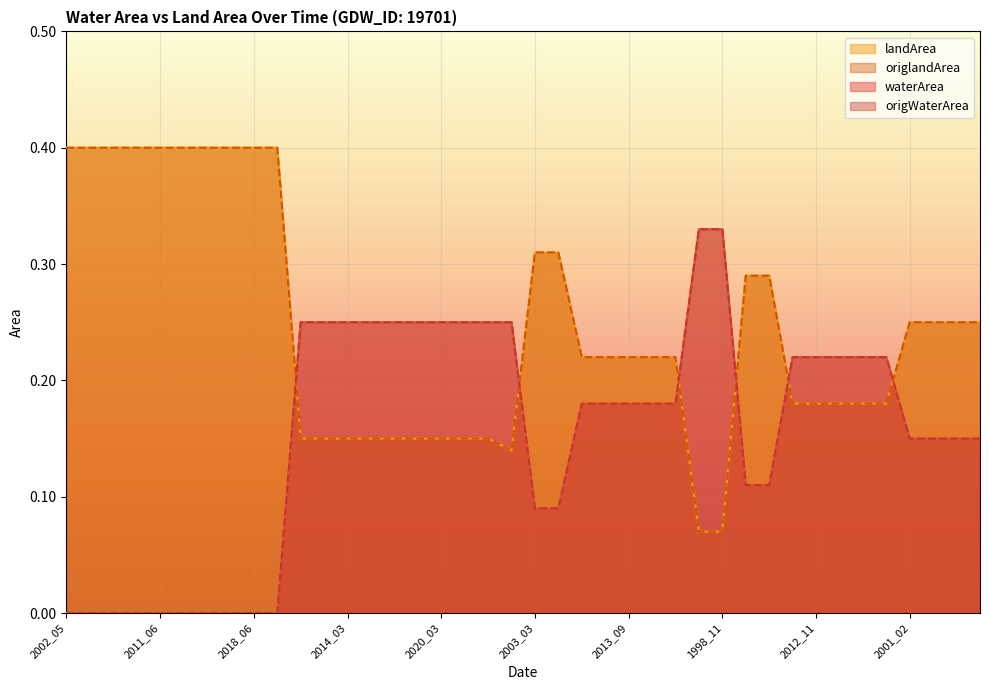

True or false: waterArea has more than 0 interior local peaks.

False